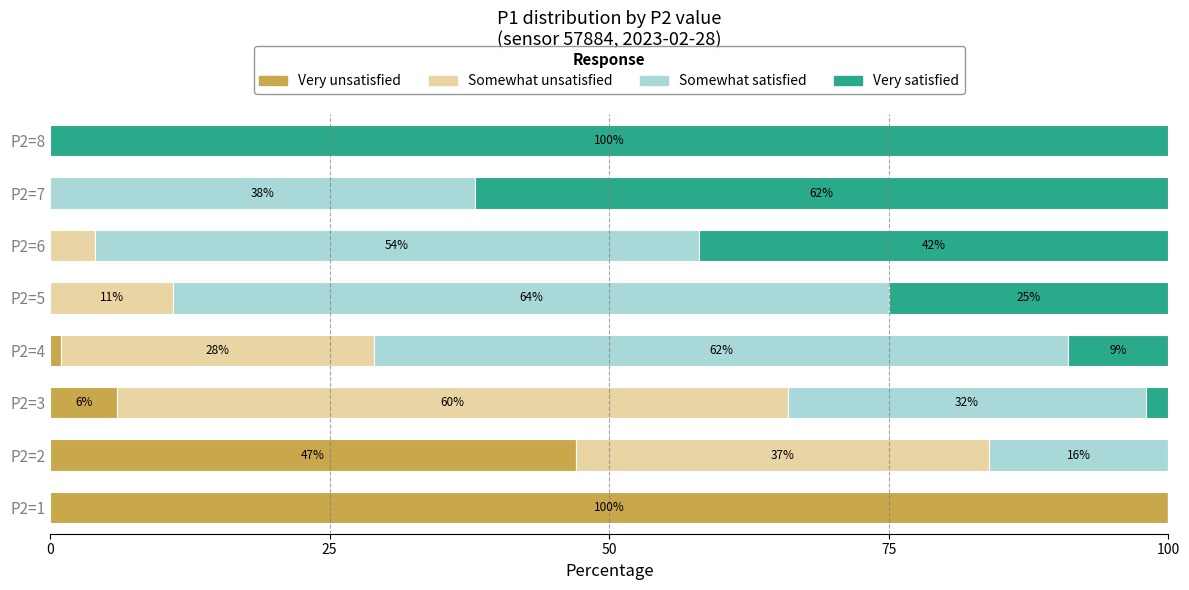

At which label does Very unsatisfied reach its peak?

P2=1